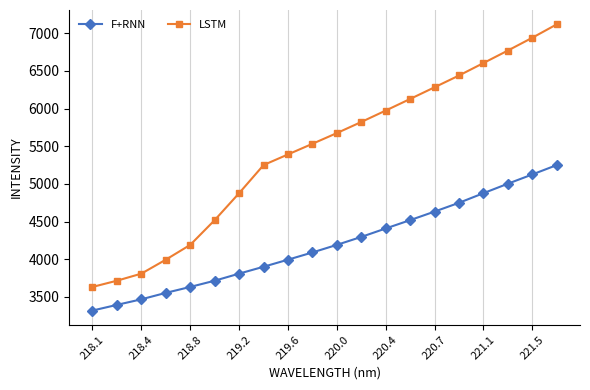

What is the smallest value displayed?

3318.1